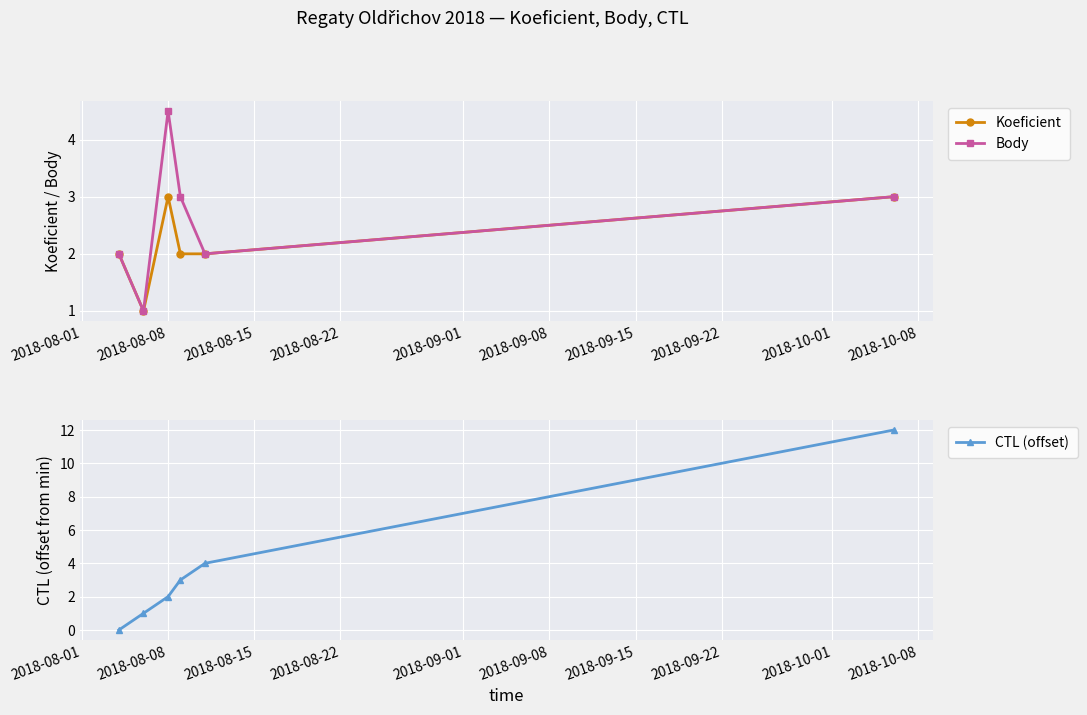

Reading right to left, transcribe all the data shown in this chart.

Koeficient: 3.0	2.0	2.0	3.0	1.0	2.0
Body: 3.0	2.0	3.0	4.5	1.0	2.0
CTL (offset): 12.0	4.0	3.0	2.0	1.0	0.0